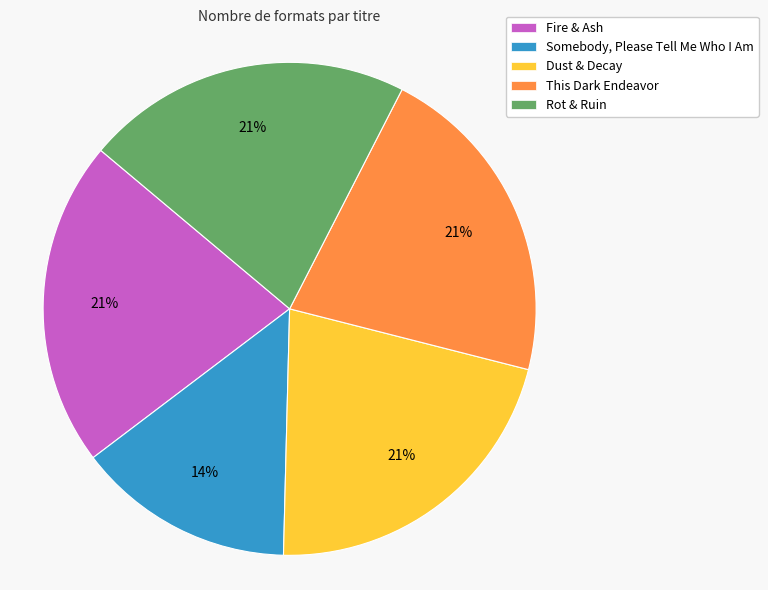

How many slices are in this pie chart?

5